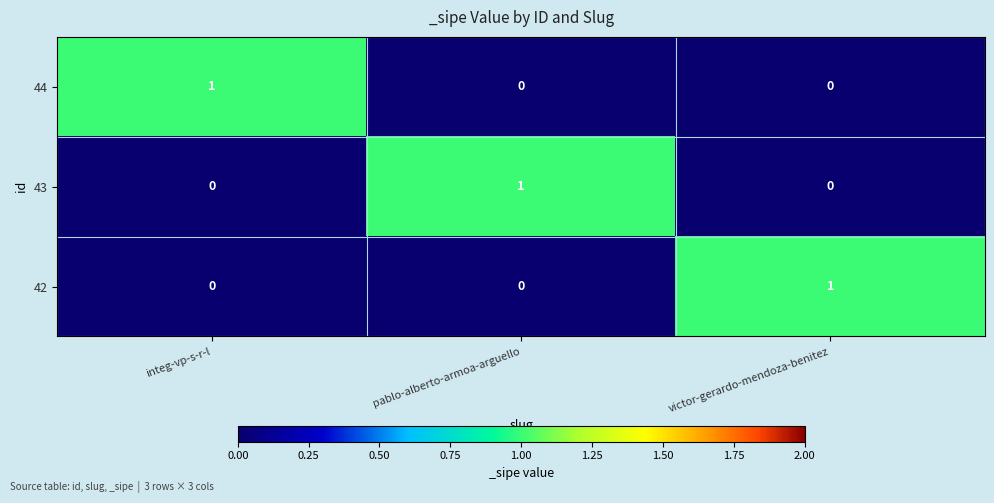

How many categories are shown in the chart?

3